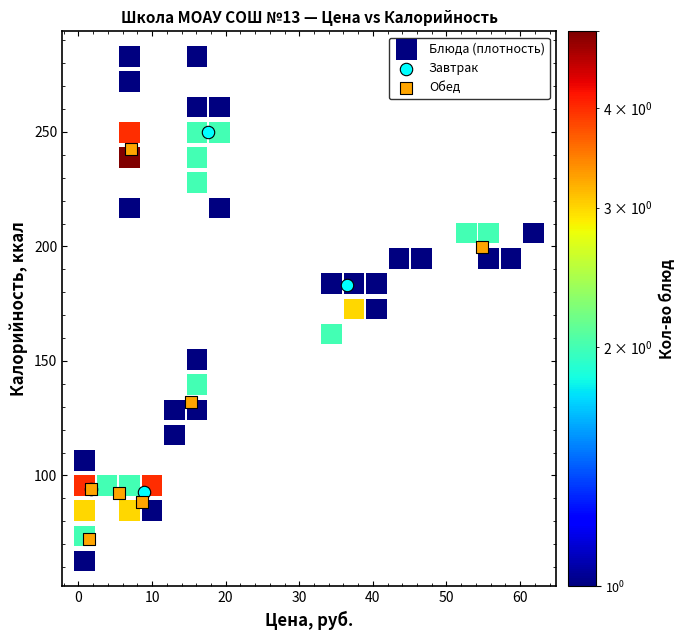

Which series has the widest spread of Y values?

Блюда (плотность)